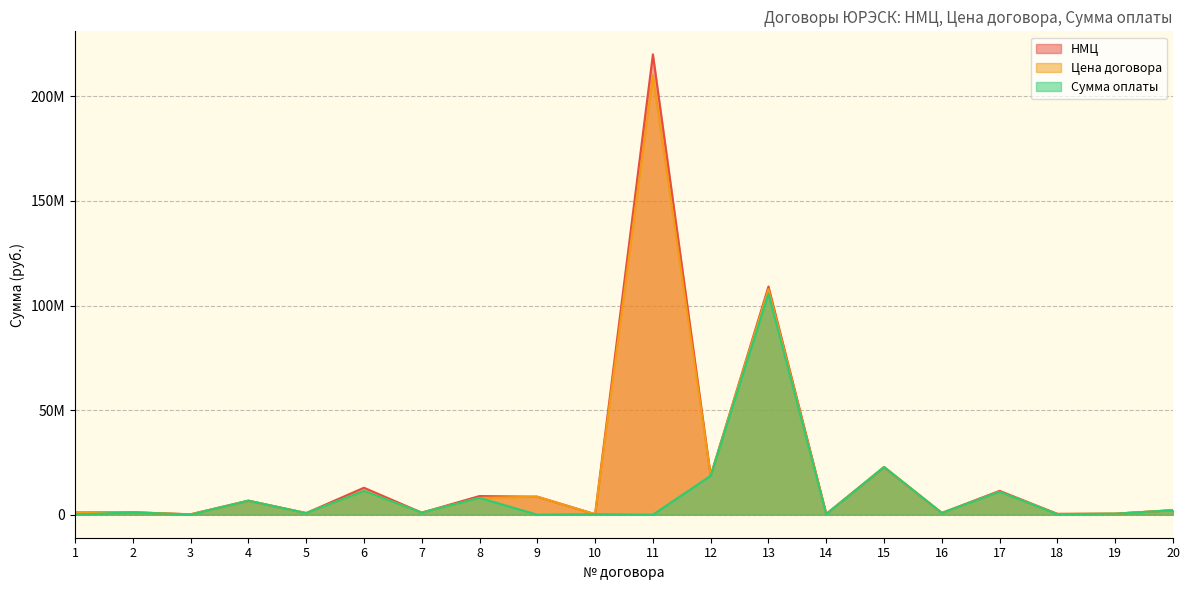

Between 8 and 9, which is larger?

8